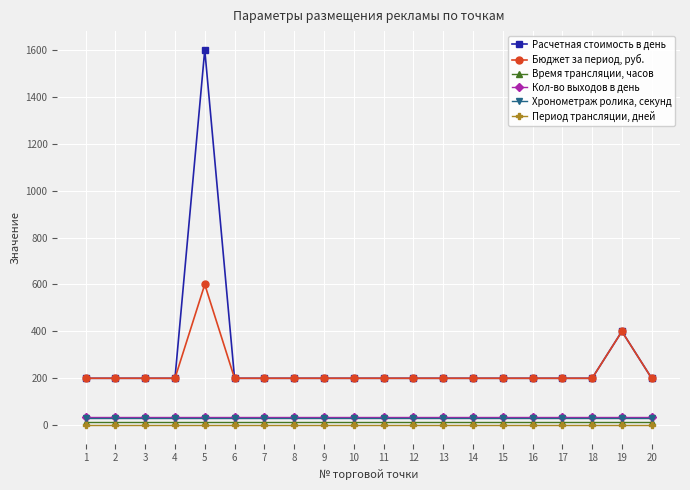

Which category has the highest value in the Расчетная стоимость в день series?

5